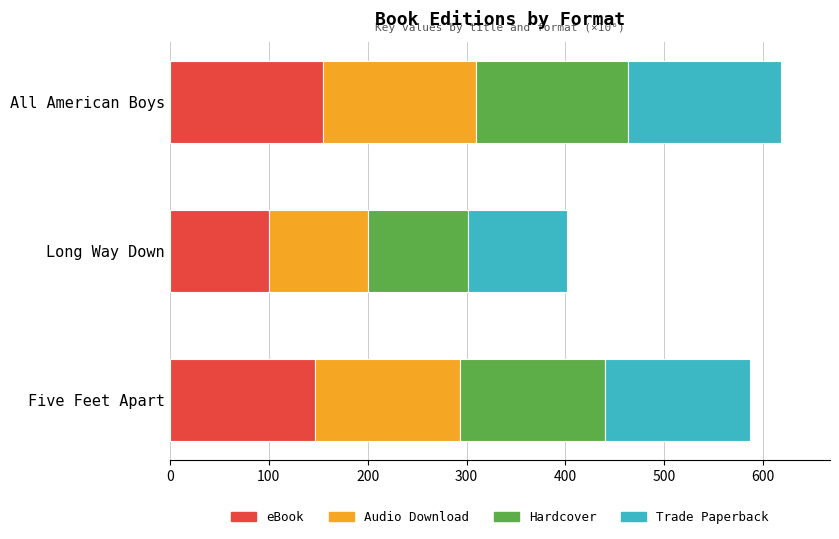

The eBook series shows 100.4 at Long Way Down. True or false?

True